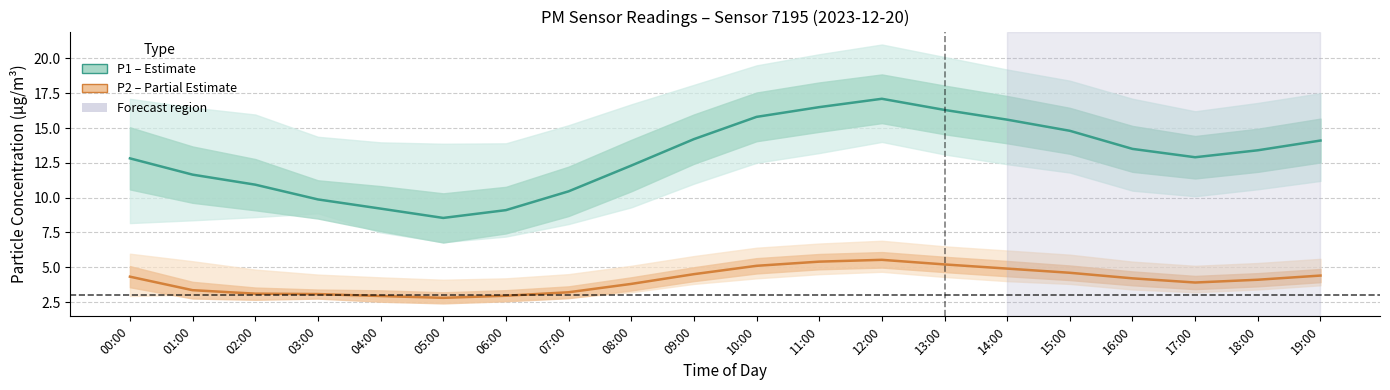

Which category has the lowest value across all series?

05:00